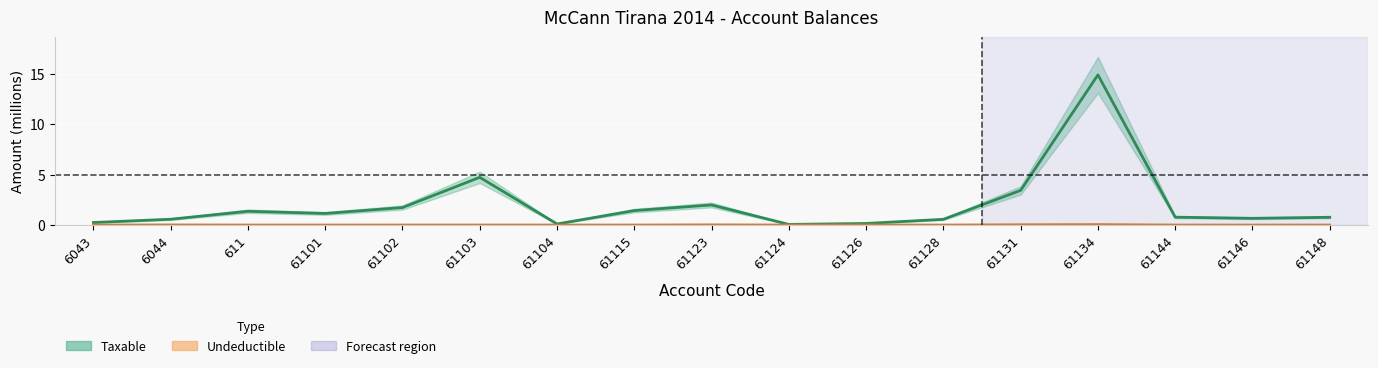

Is it true that Taxable equals 0.4 at 6043?

False